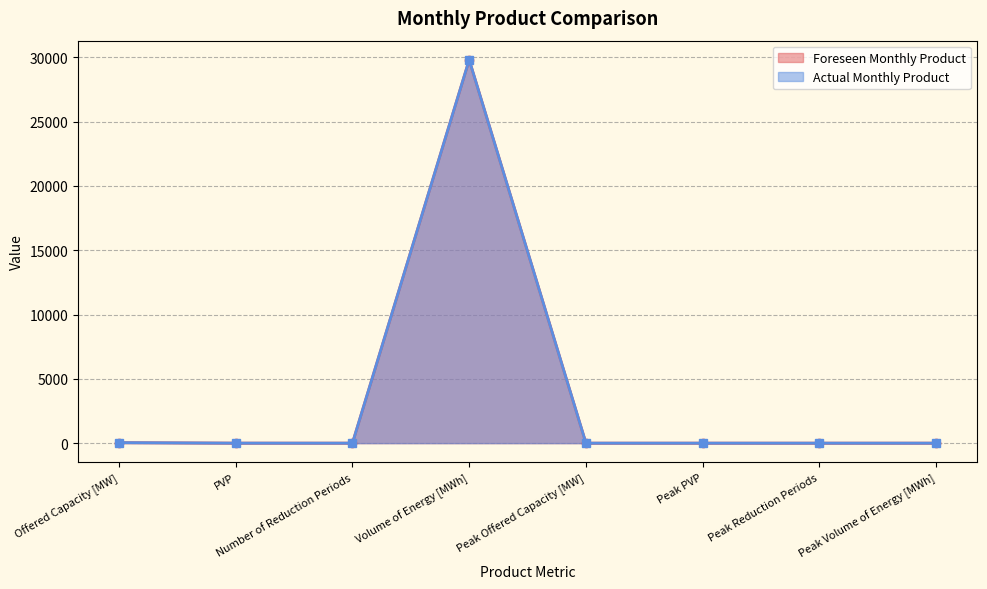

At which category does the chart reach its peak across all series?

Volume of Energy [MWh]